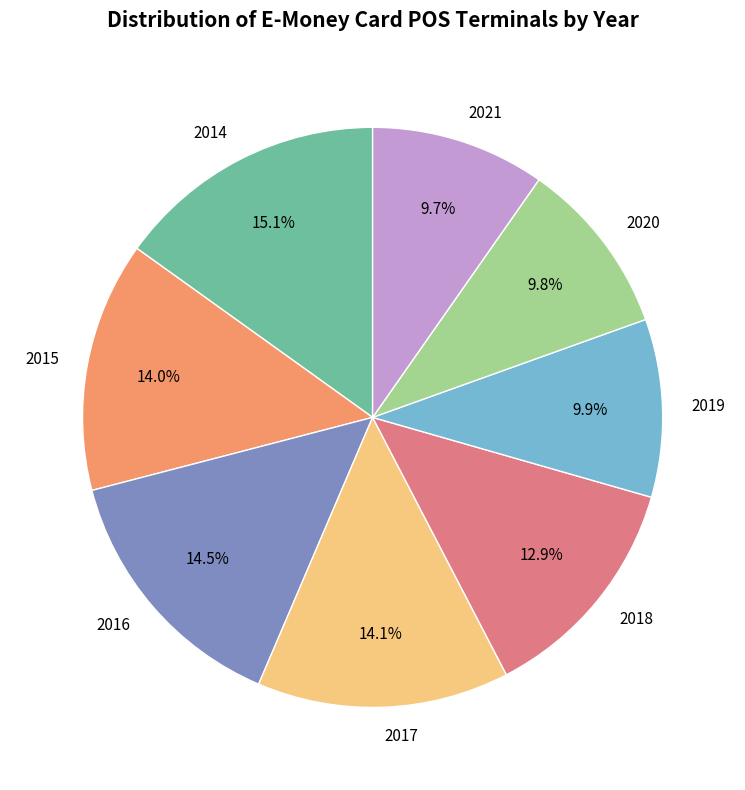

Which category has the biggest portion of the pie?

2014